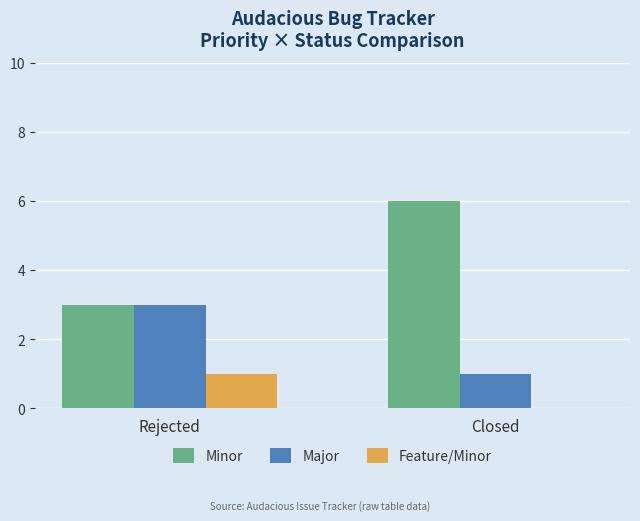

What is the spread (max minus min) of values at Closed?

6